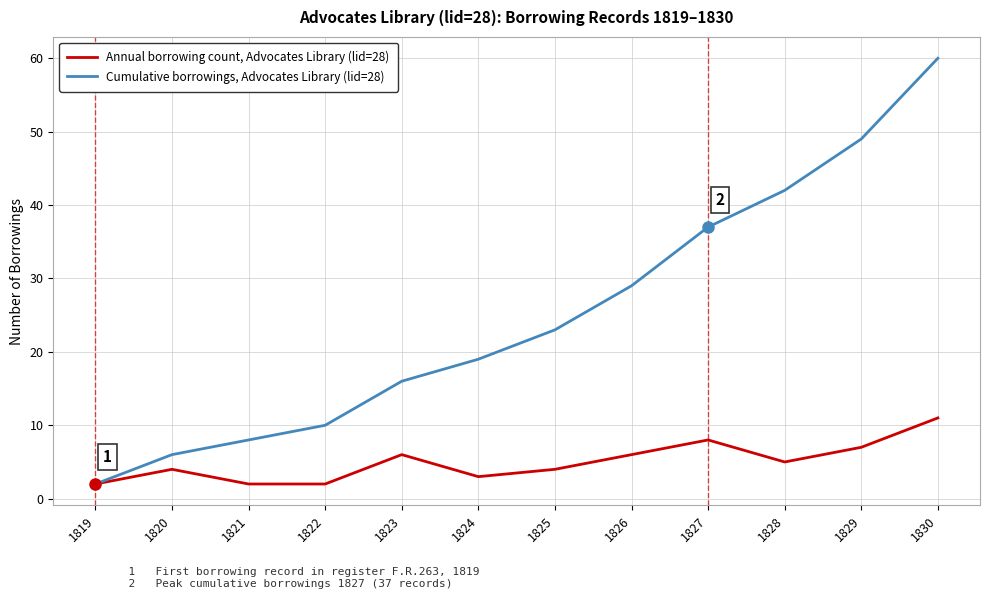

Is it true that Annual borrowing count, Advocates Library (lid=28) equals 2 at 1822?

True